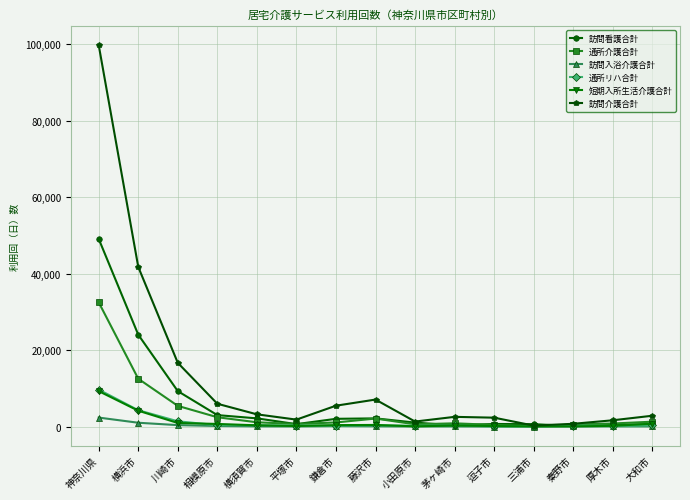

Where is 通所リハ合計 nearest to the value 4871?

横浜市